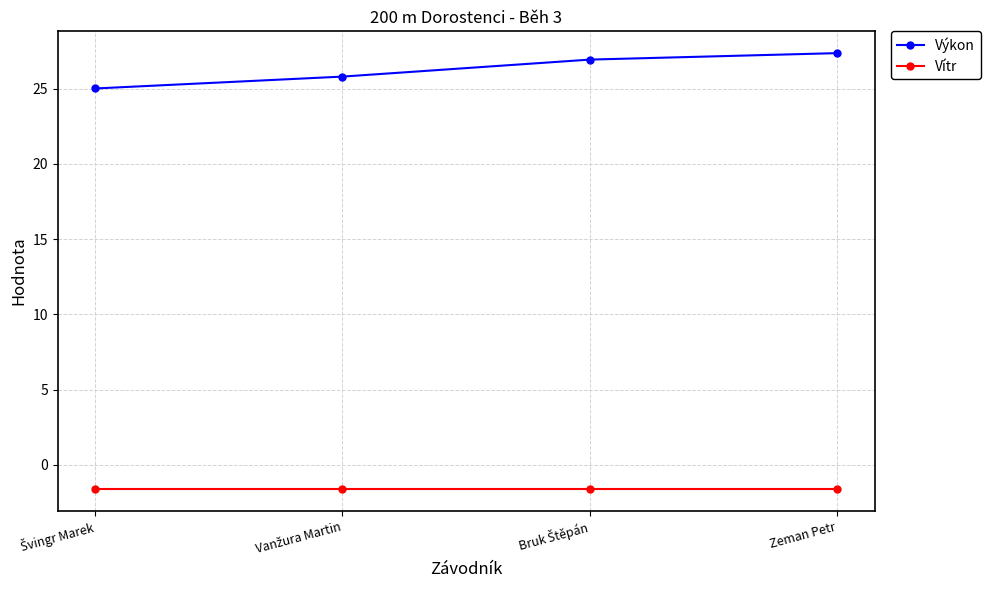

Reading left to right, extract all data points from this chart.

Výkon: 25.0	25.8	26.9	27.4
Vítr: -1.6	-1.6	-1.6	-1.6